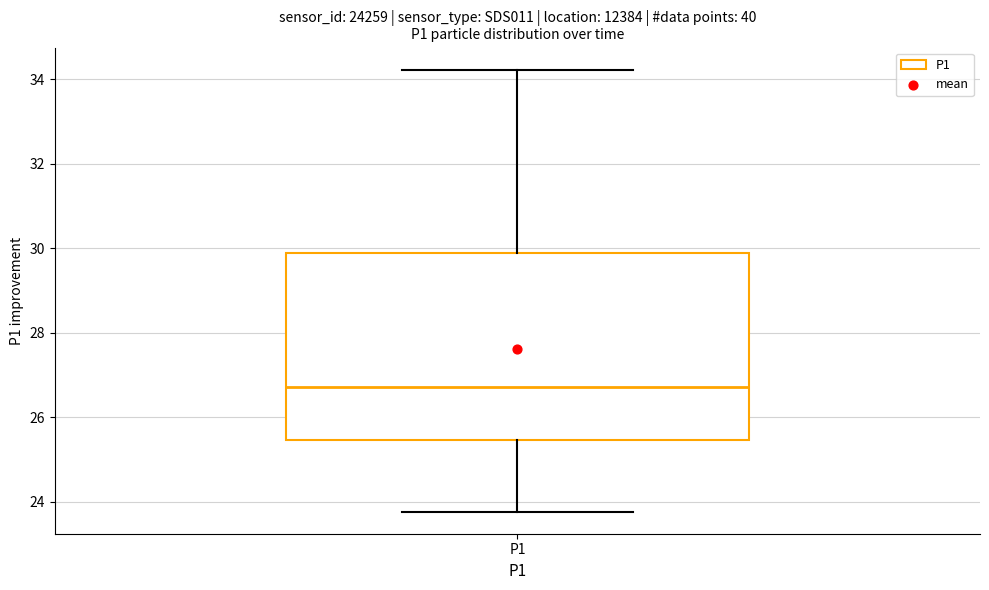

Transcribe this box plot: give where the median line is, the range the box spans, and where the two whiskers end, as read against the y-axis. The values are not printed on the chart, so give them approximately, as read against the axis.

median 26.8, box 25.4 to 29.8, whiskers 23.8 to 34.2